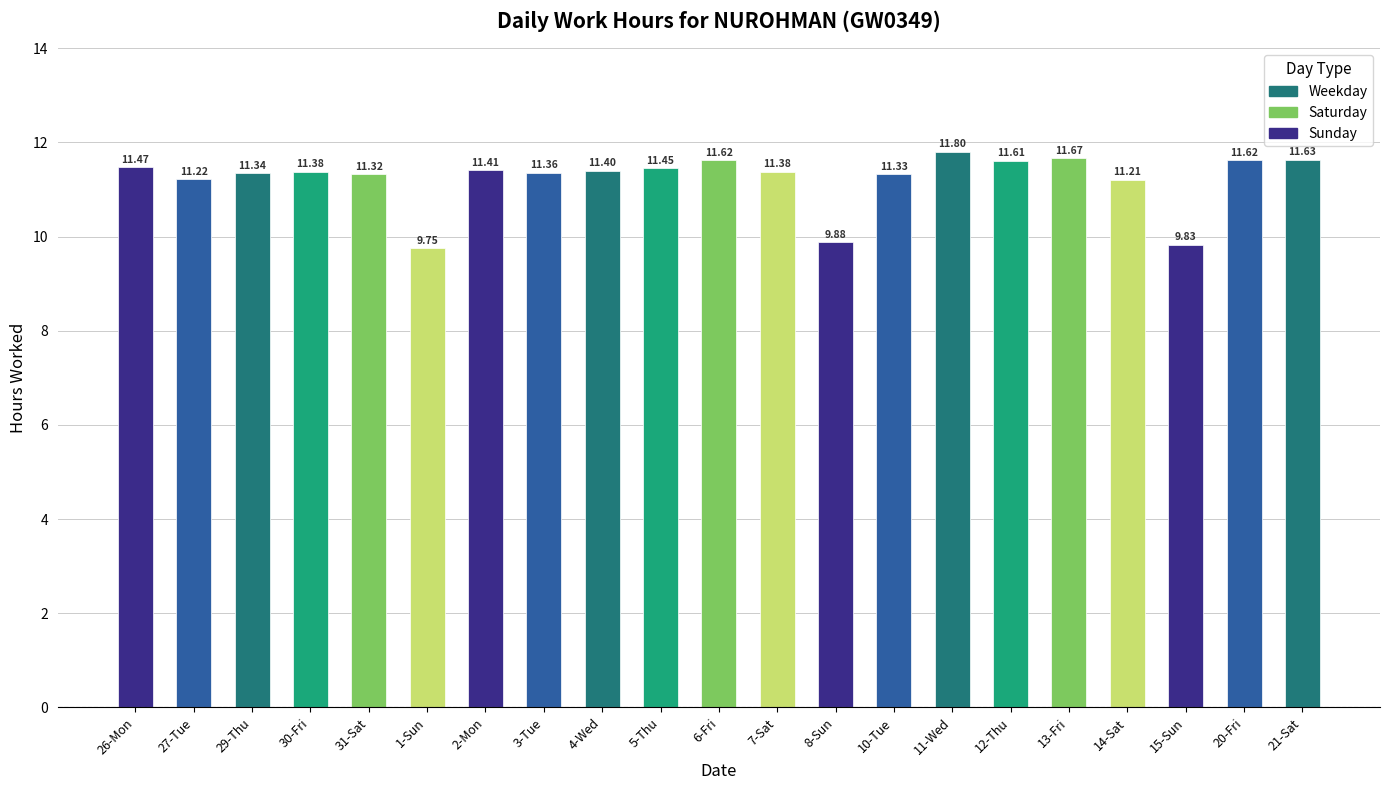

Which category has the lowest value across all series?

1-Sun